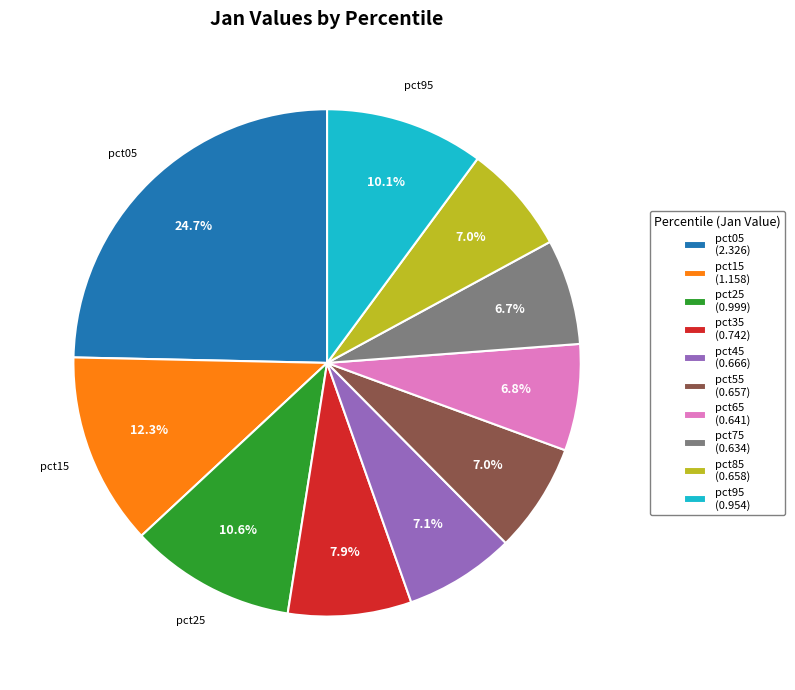

Is there a majority slice in this chart?

No